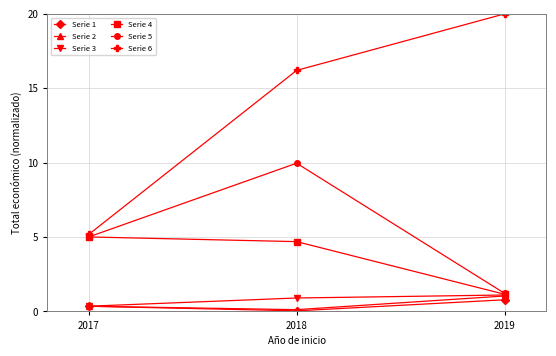

At which category is the sum across all series the highest?

2018